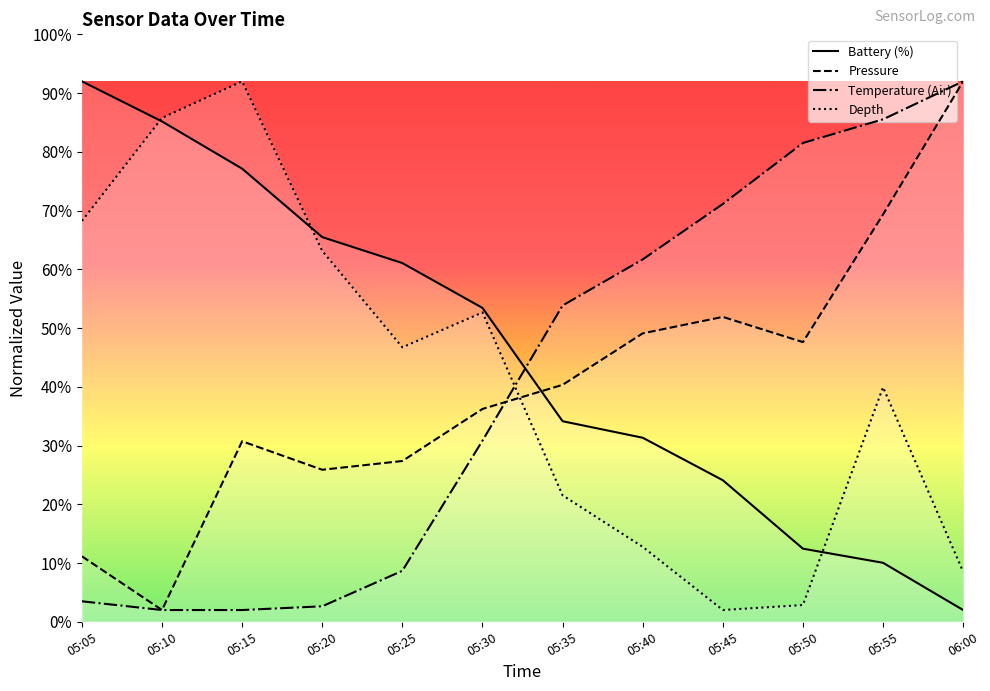

True or false: Battery (%) and Depth intersect in this chart.

True